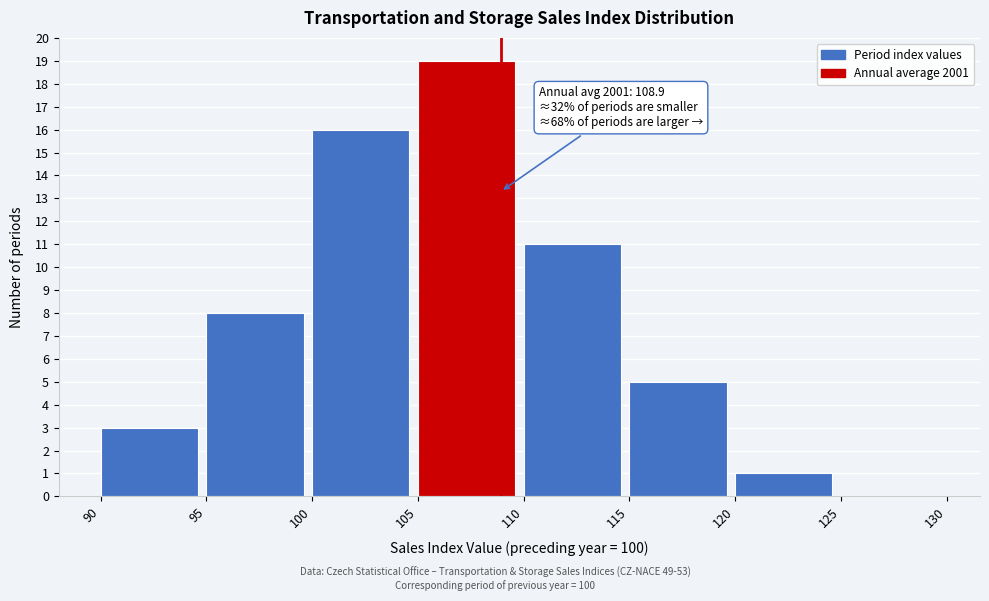

Over which range of the x-axis is the bar tallest?

105 to 110